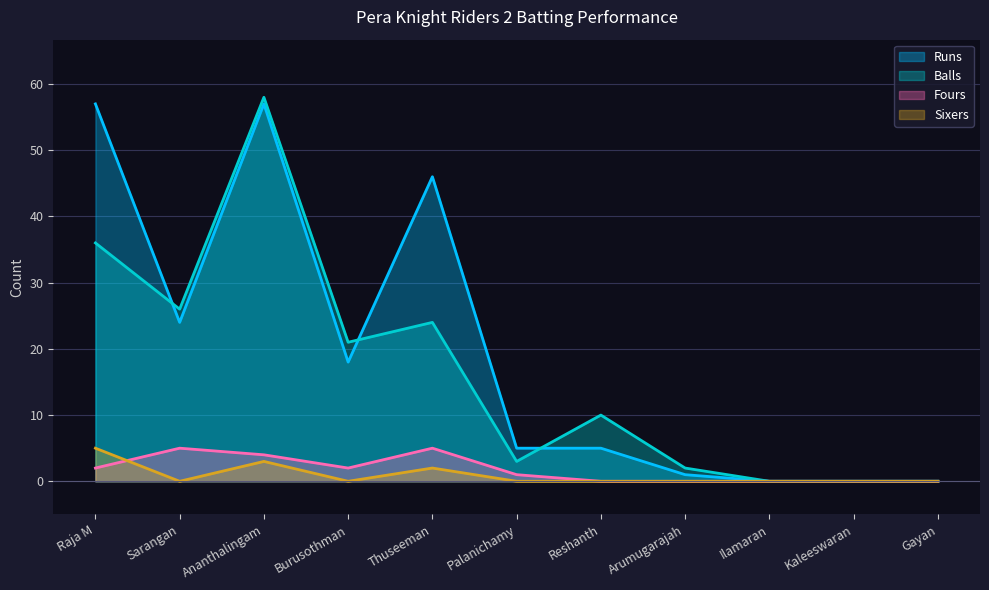

Reading left to right, what are all the values shown in this chart?

Runs: 57	24	57	18	46	5	5	1	0	0	0
Balls: 36	26	58	21	24	3	10	2	0	0	0
Fours: 2	5	4	2	5	1	0	0	0	0	0
Sixers: 5	0	3	0	2	0	0	0	0	0	0